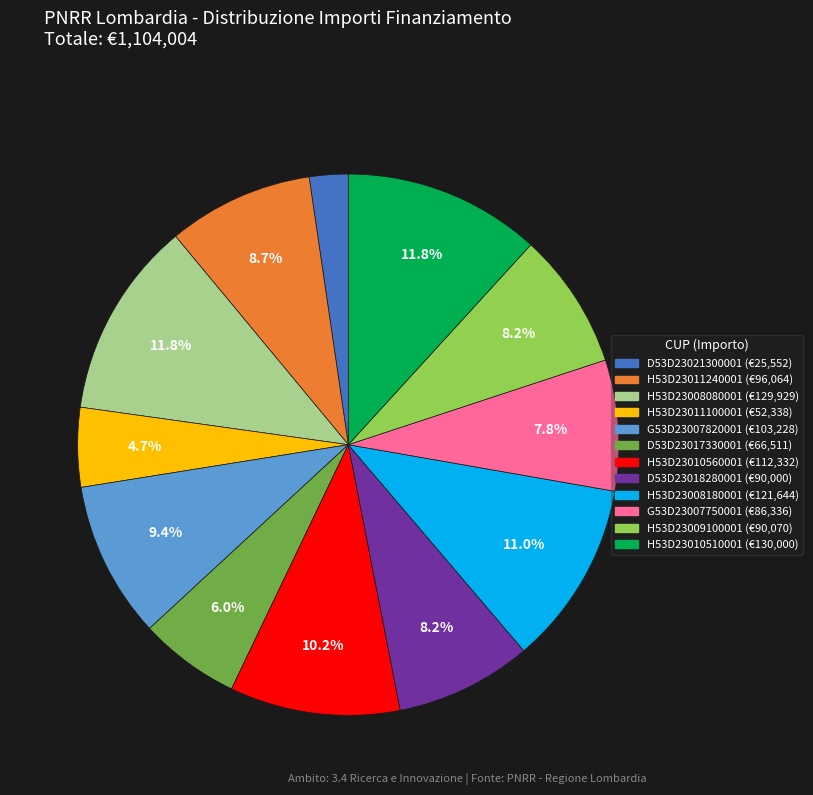

Is there any slice that represents more than half of the pie?

No